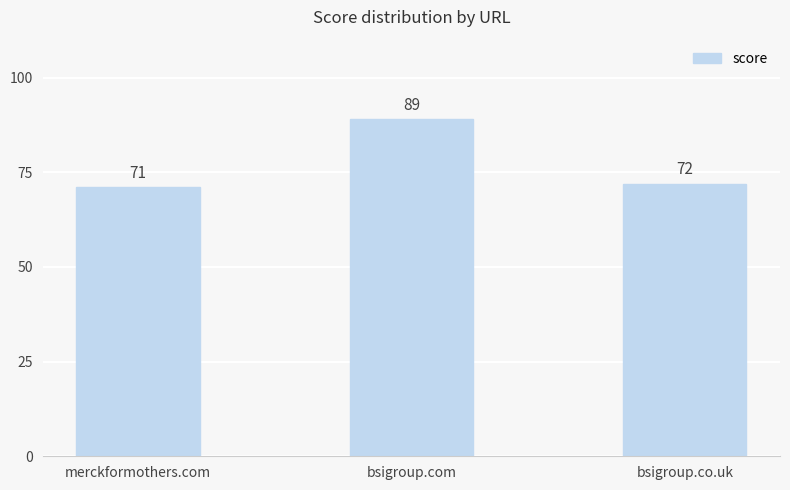

Count the number of categories in the chart.

3